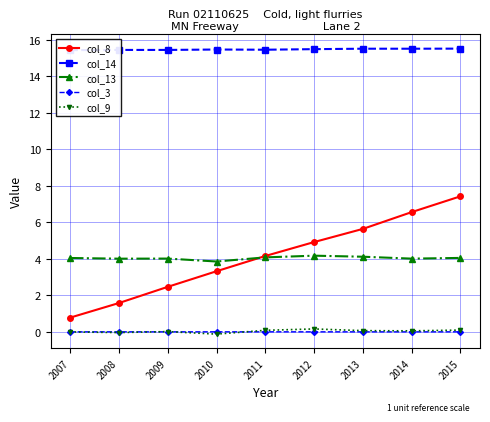

Reading left to right, extract all data points from this chart.

col_8: 0.8	1.6	2.5	3.3	4.2	4.9	5.6	6.6	7.4
col_14: 15.4	15.4	15.4	15.5	15.5	15.5	15.5	15.5	15.5
col_13: 4.0	4.0	4.0	3.9	4.1	4.2	4.1	4.0	4.0
col_3: -0.0	-0.0	-0.0	-0.0	-0.0	-0.0	-0.0	-0.0	-0.0
col_9: -0.0	-0.0	0.0	-0.1	0.1	0.2	0.1	0.1	0.1